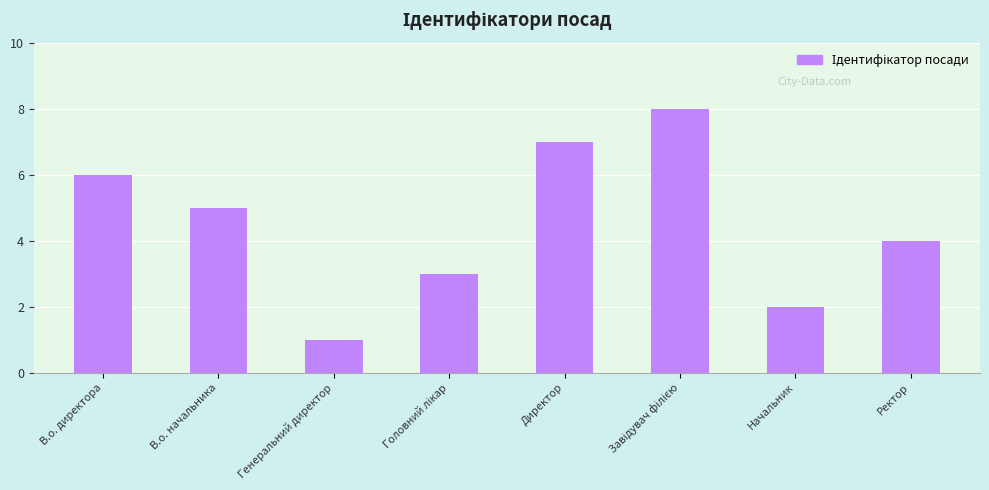

What is the difference between the maximum and minimum values?

7